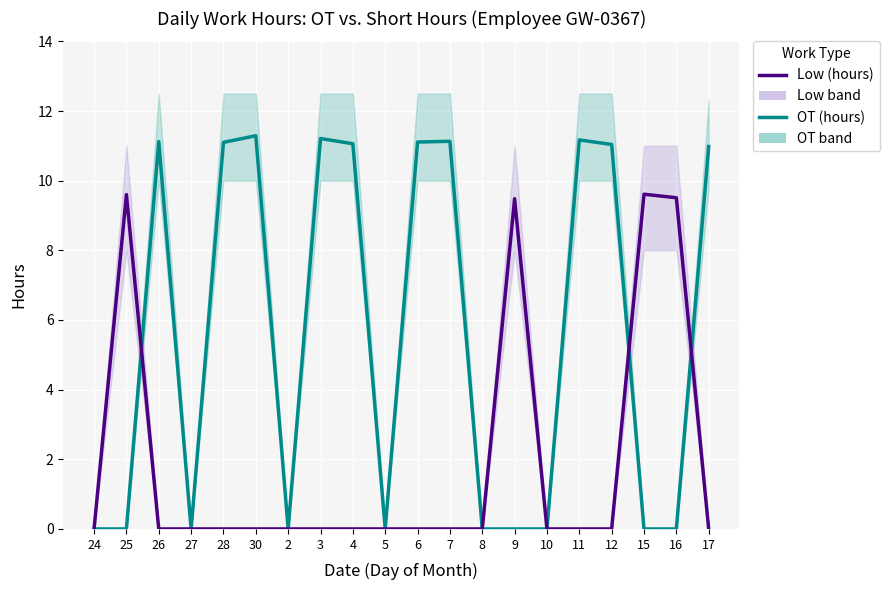

The OT (hours) series shows 5.7 at 9. True or false?

False